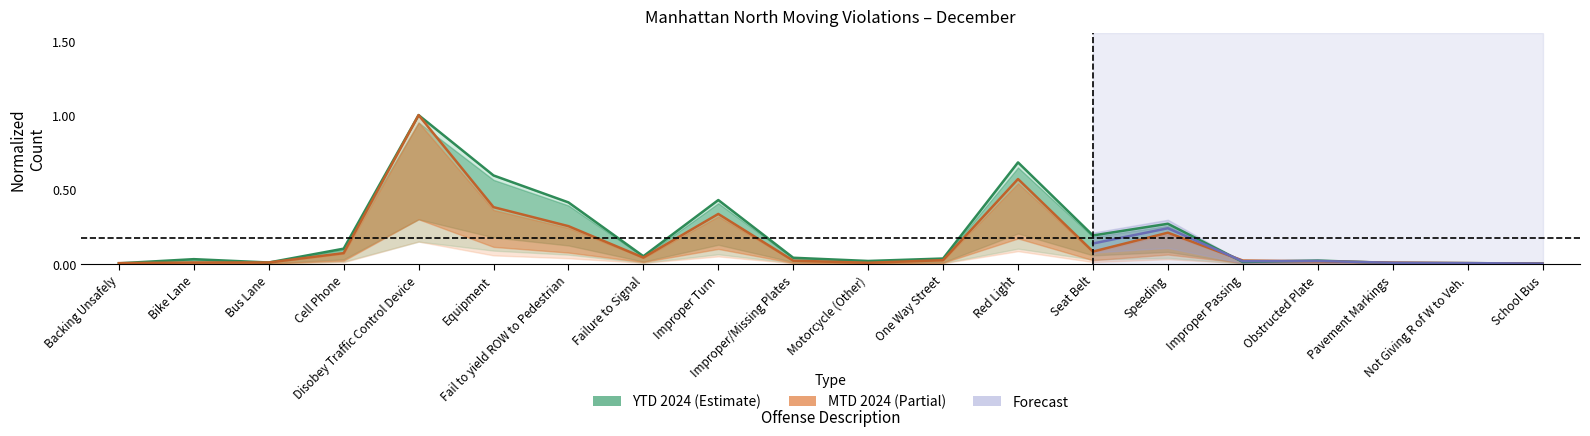

Which series ends up on top after the final intersection of ytd and mtd?

ytd